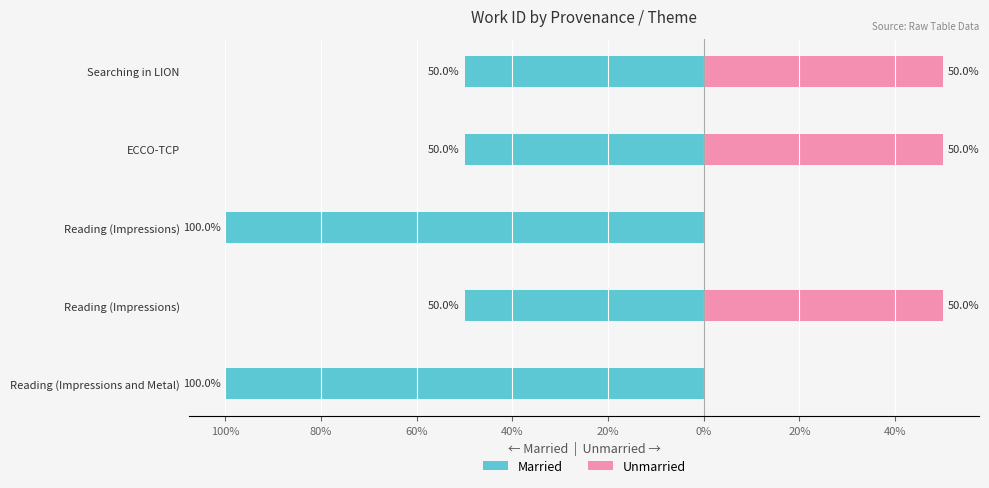

Which series has the widest spread of values?

Married